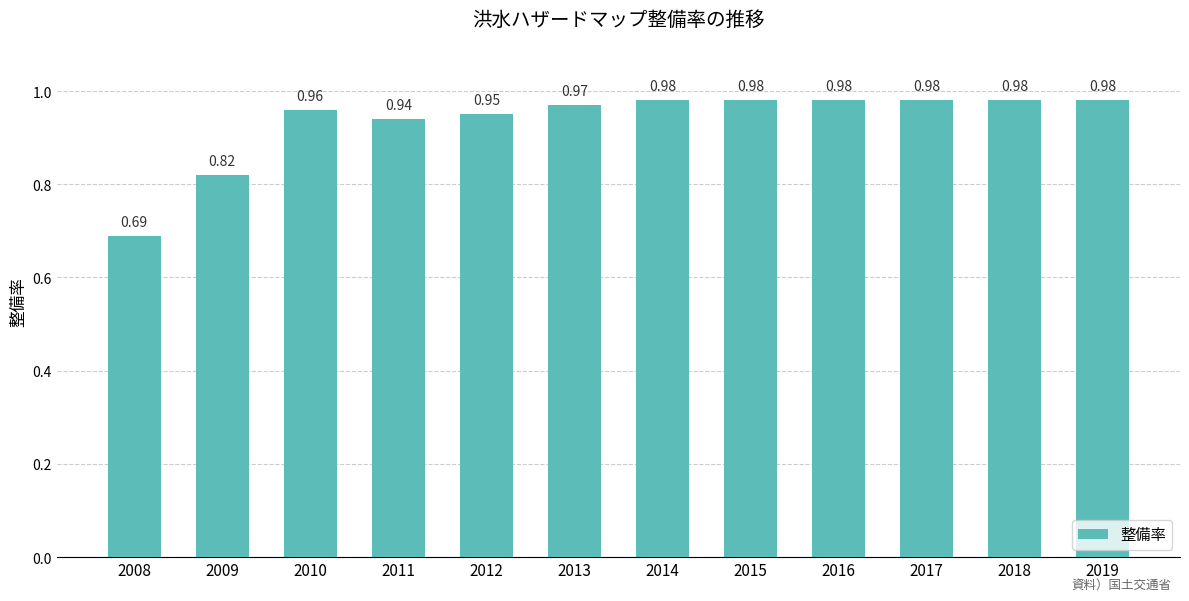

What is the sum of the values at 2016 and 2012?

1.9